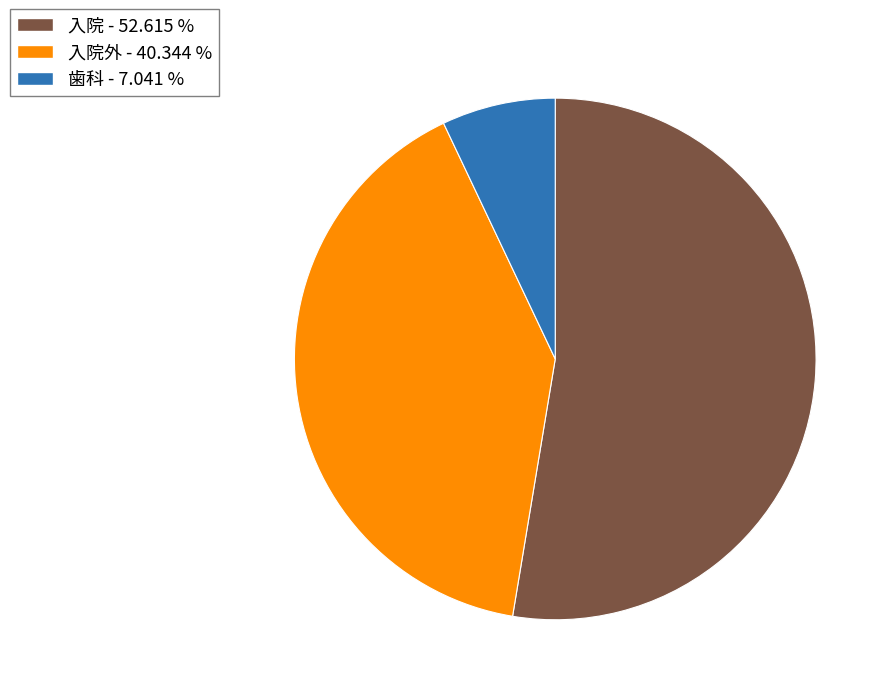

Does any single category account for the majority?

Yes